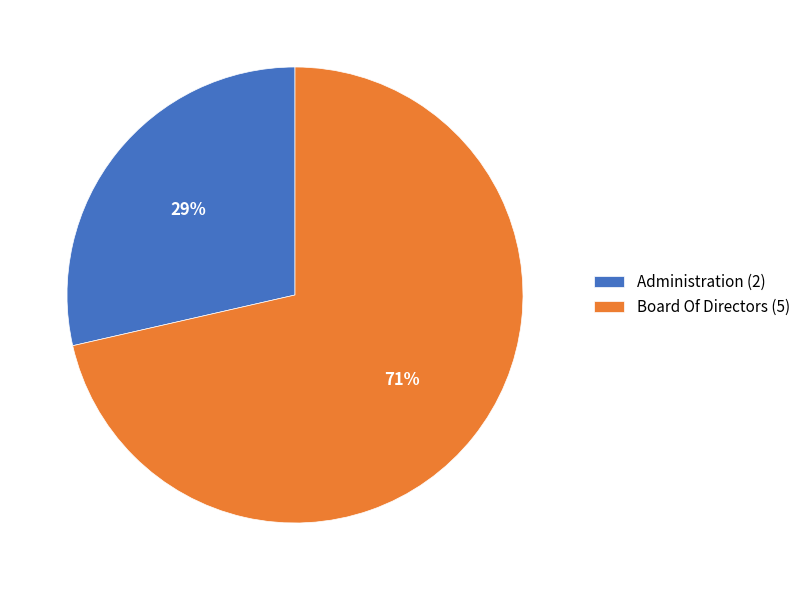

Between Administration and Board Of Directors, which is larger?

Board Of Directors